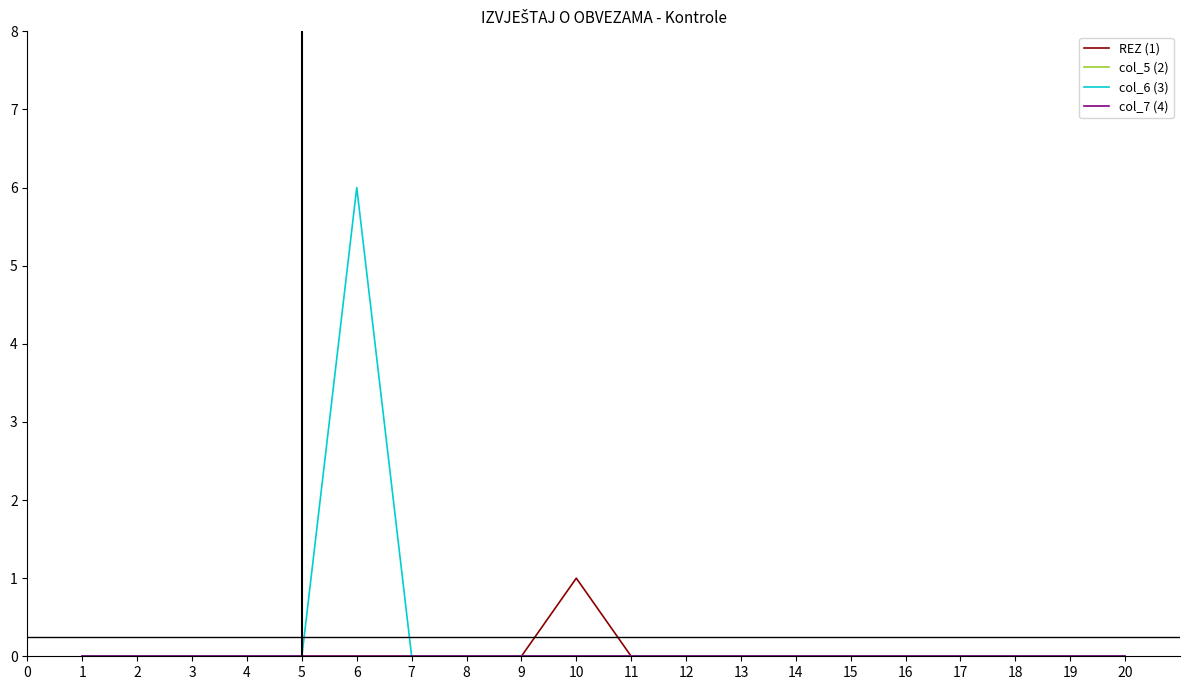

Does the chart have visible grid lines?

No